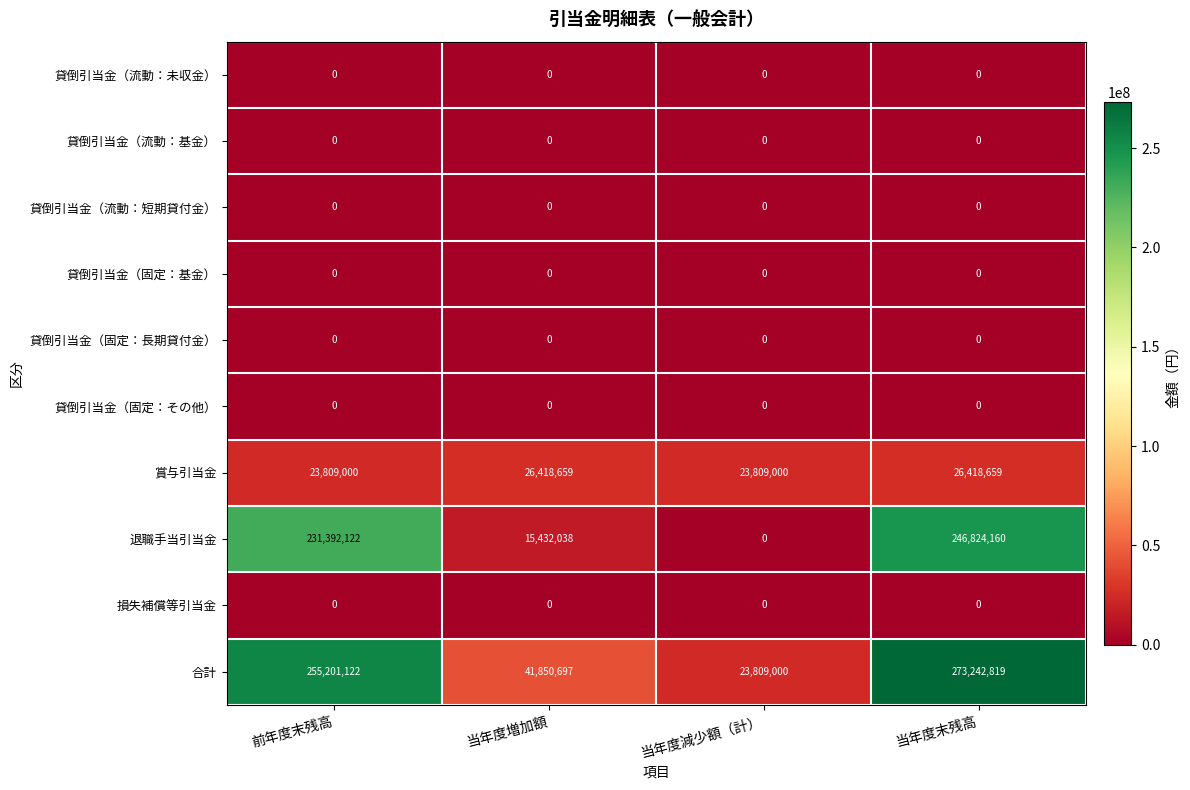

What is the maximum value shown in the chart?

273242819